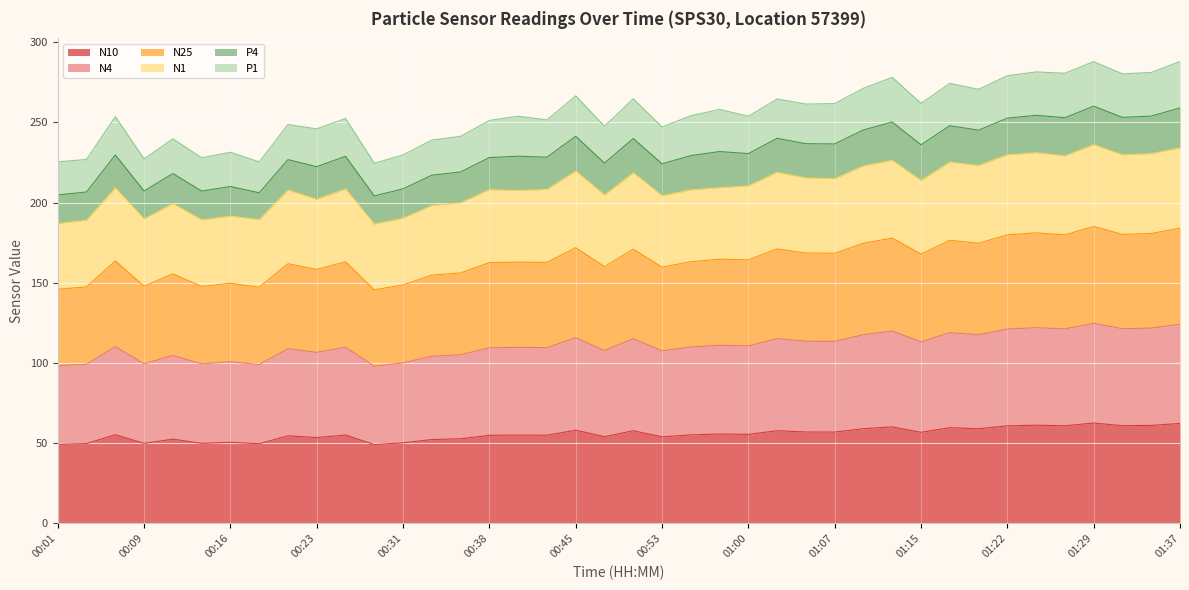

What is the label of the 26th point from the right?

00:35